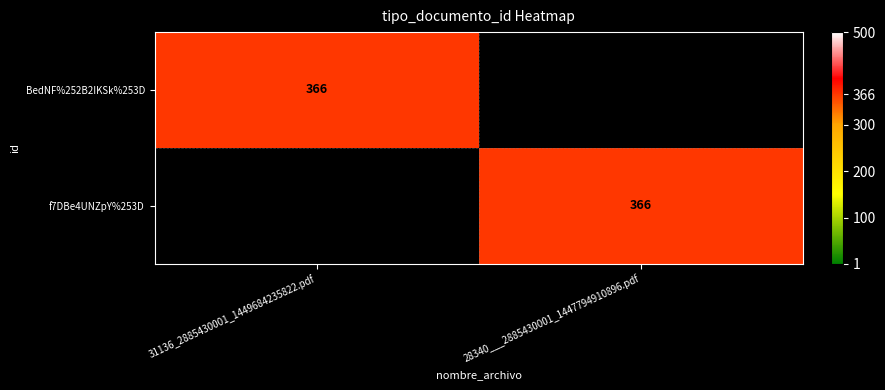

Is it true that f7DBe4UNZpY%253D equals 150 at 28340___2885430001_1447794910896.pdf?

False